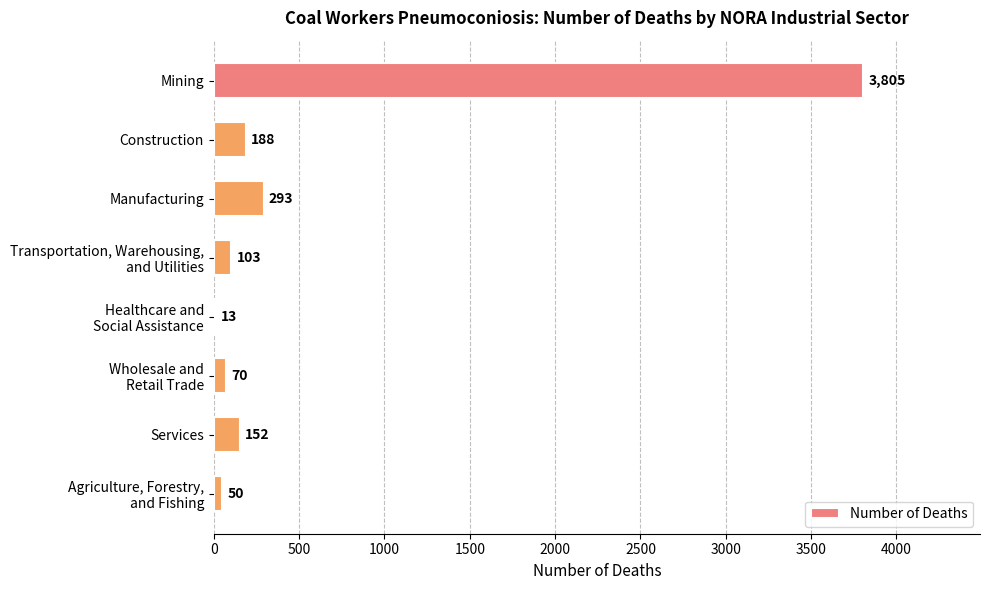

What is the ratio of the value at Manufacturing to the value at Services?

1.9